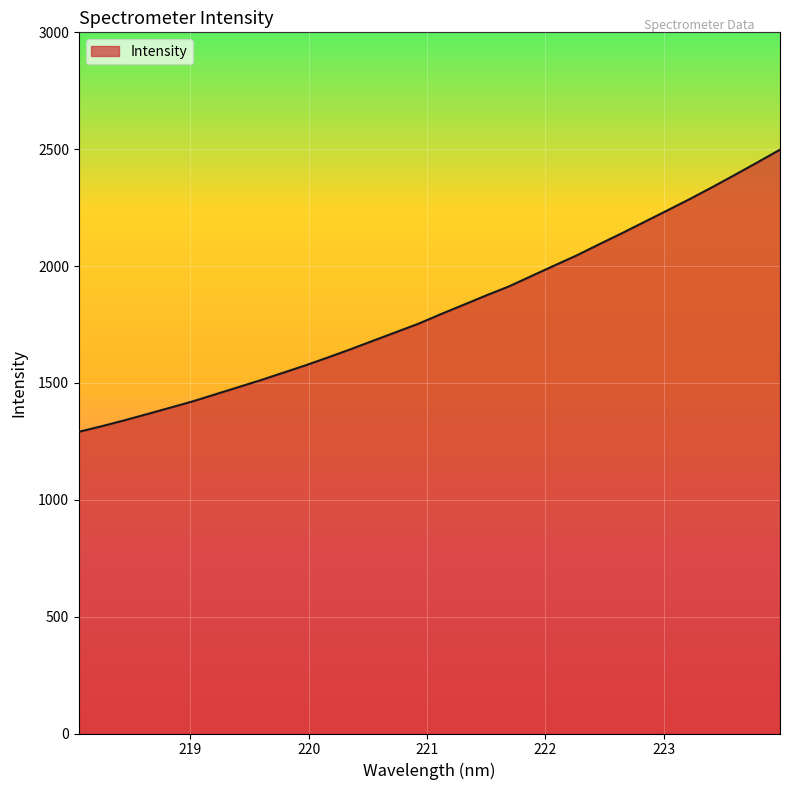

Reading right to left, extract all data points from this chart.

2498.0	2443.6	2390.0	2337.4	2286.4	2237.4	2188.8	2140.2	2093.3	2045.4	2001.6	1957.2	1912.6	1874.2	1834.2	1794.4	1753.1	1716.8	1680.4	1643.8	1608.8	1574.7	1542.8	1510.7	1480.5	1450.3	1420.3	1393.0	1366.2	1339.6	1314.4	1290.8